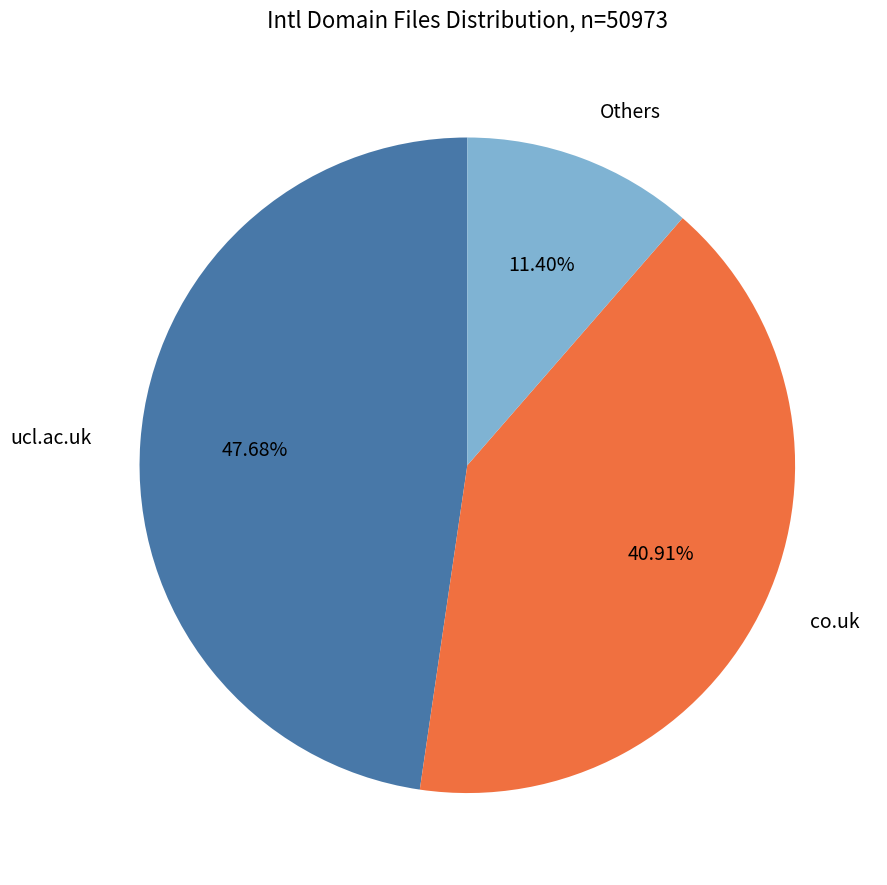

Does any single category account for the majority?

No